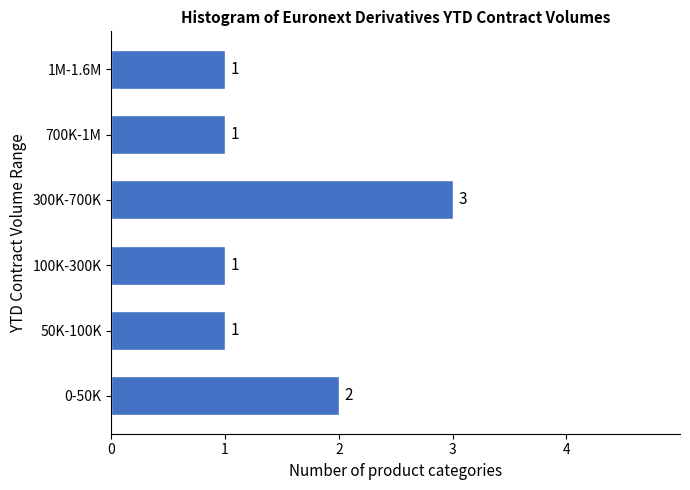

Reading bottom to top, transcribe all the data shown in this chart.

0-50K=2	50K-100K=1	100K-300K=1	300K-700K=3	700K-1M=1	1M-1.6M=1